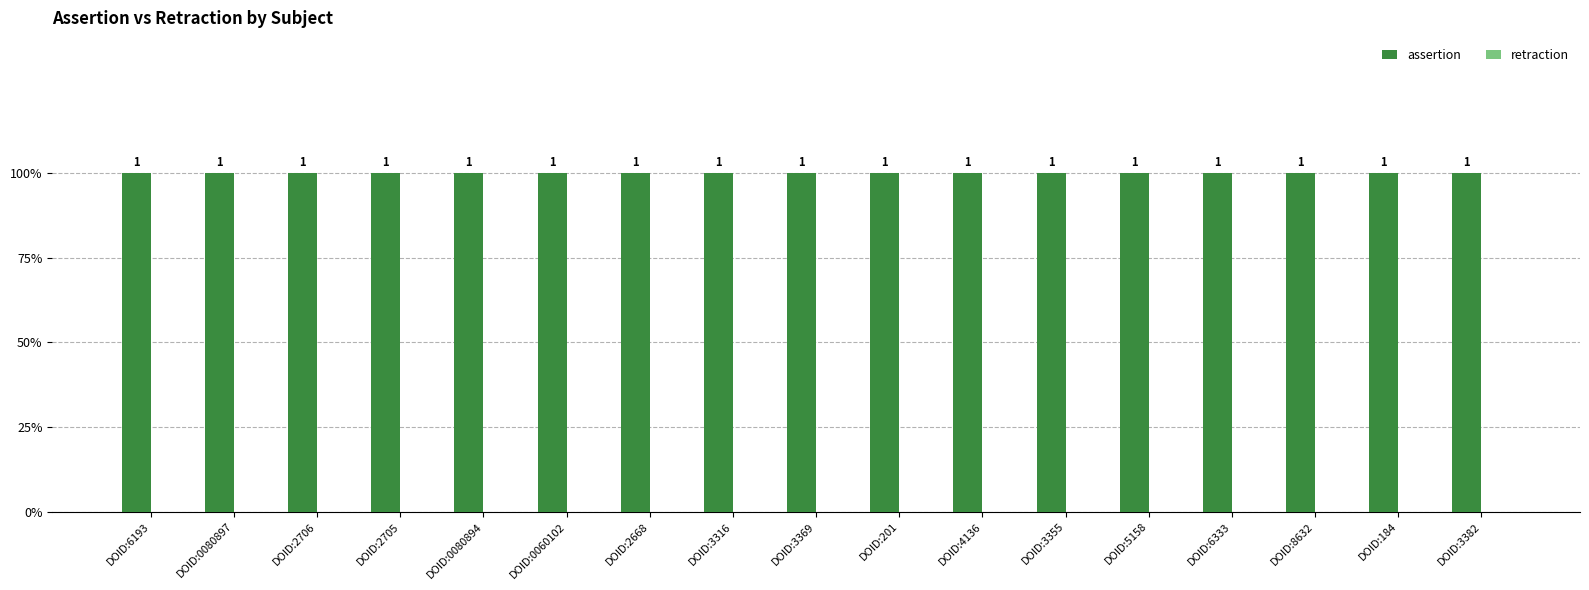

What are all the series names shown in the legend?

assertion, retraction